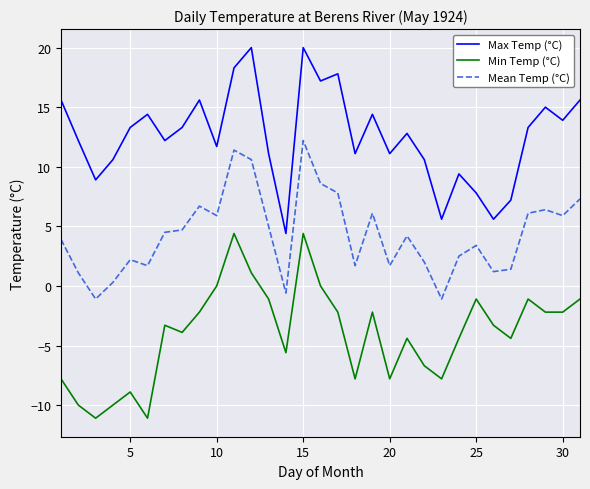

True or false: Max Temp (°C) and Min Temp (°C) cross at least once.

False